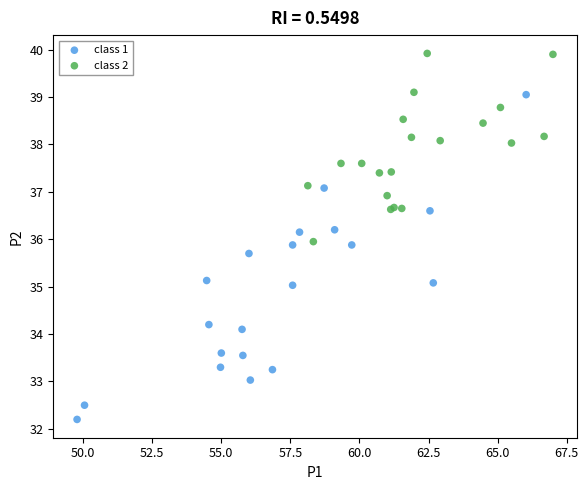

Which series reaches the minimum Y coordinate?

class 1